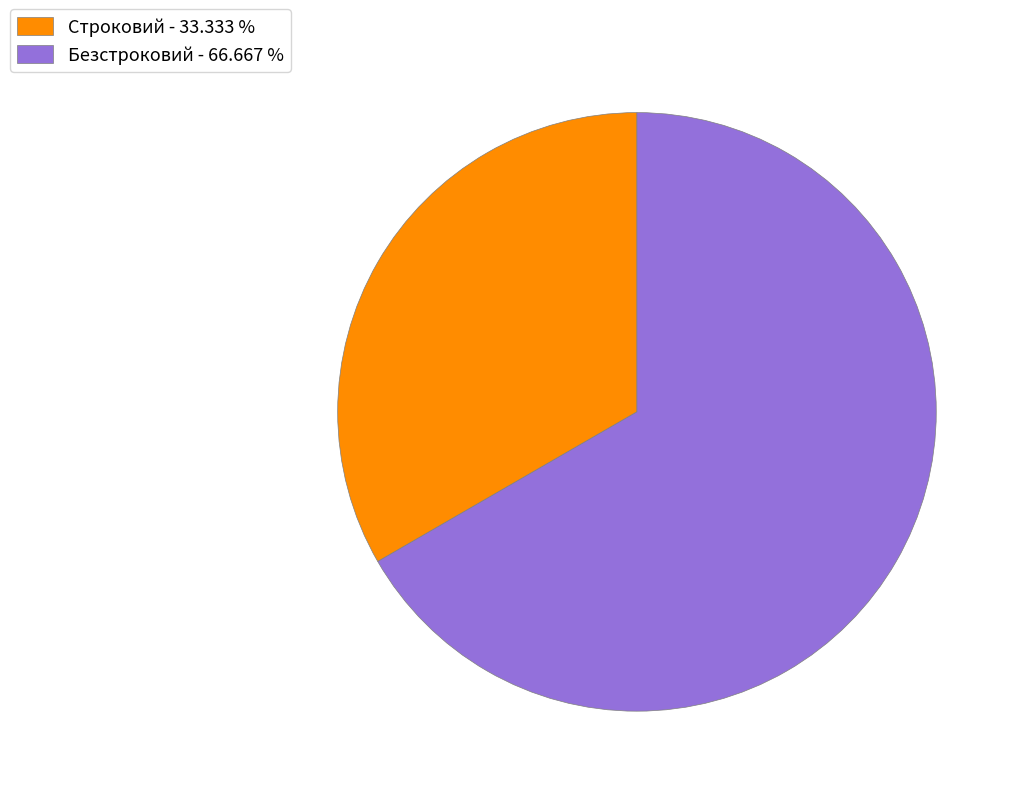

Approximately how many times larger is the value at Строковий - 33.333 % compared to Безстроковий - 66.667 %?

0.5